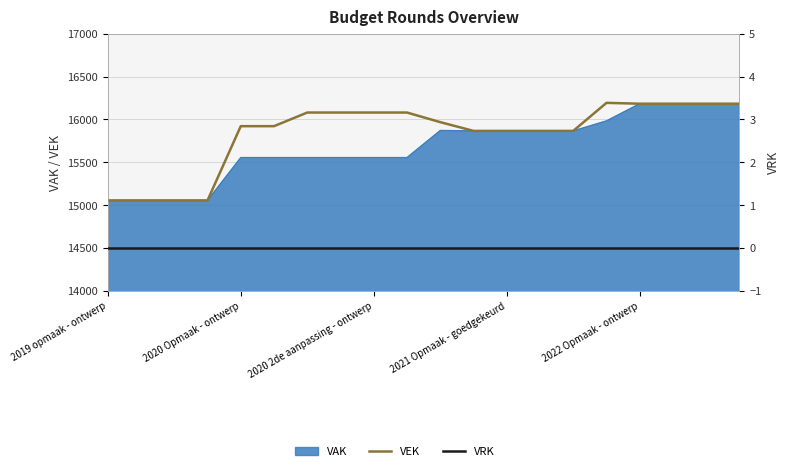

The value of VEK at 13 is 15866. True or false?

True